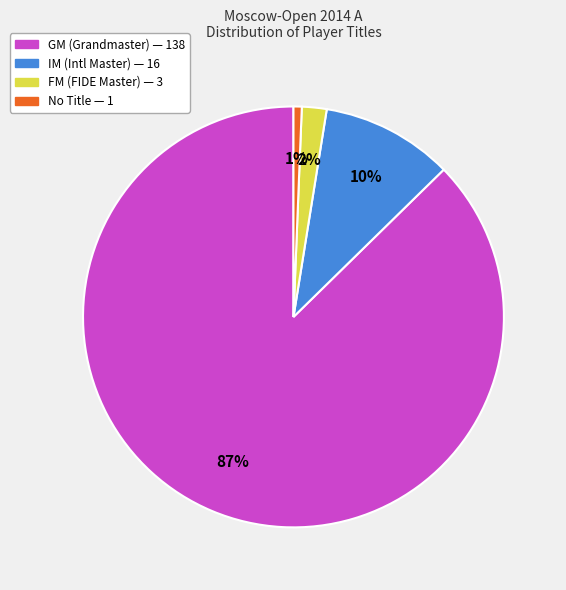

Is there a majority slice in this chart?

Yes